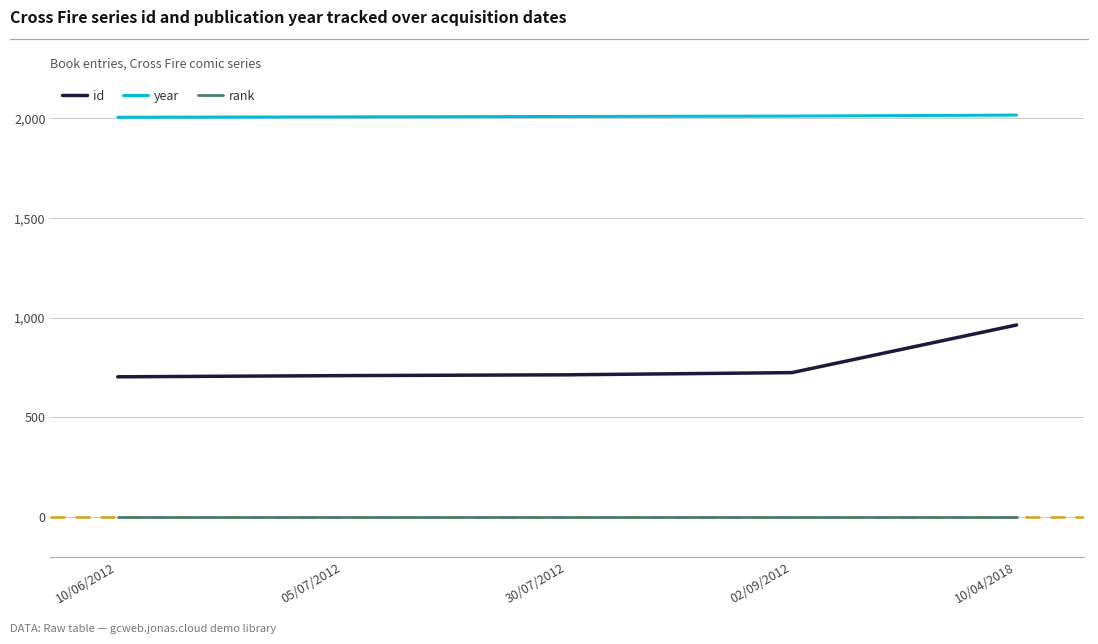

What is the highest value of the year series?

2017